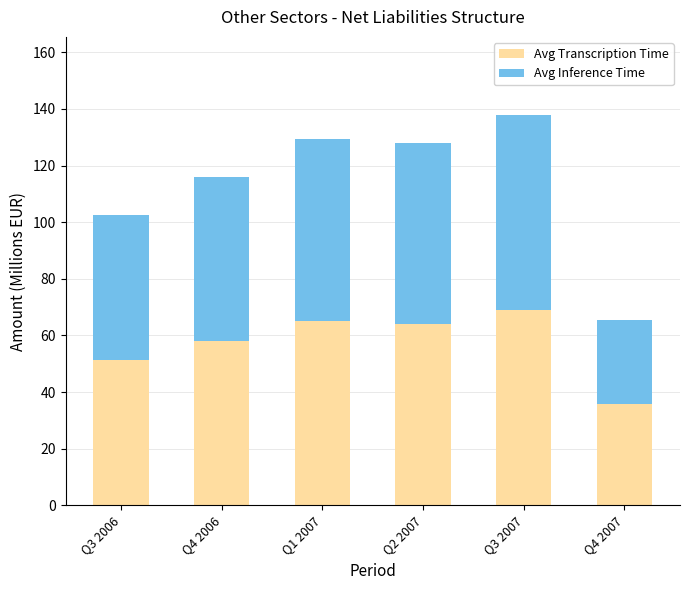

At which category is the sum across all series the highest?

Q3 2007